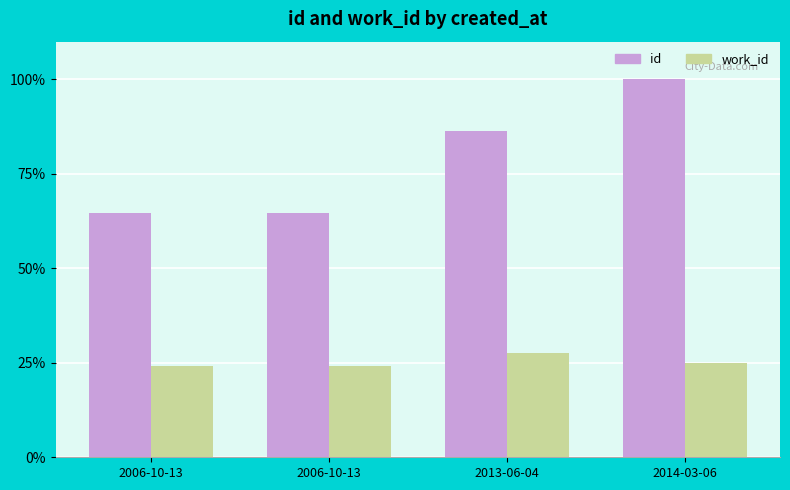

At how many categories does at least one series exceed 69?

2